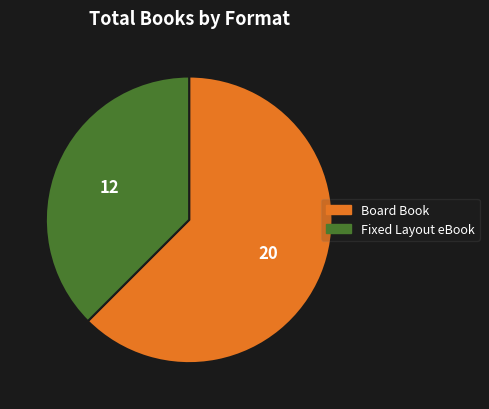

Which slice is the smallest?

Fixed Layout eBook